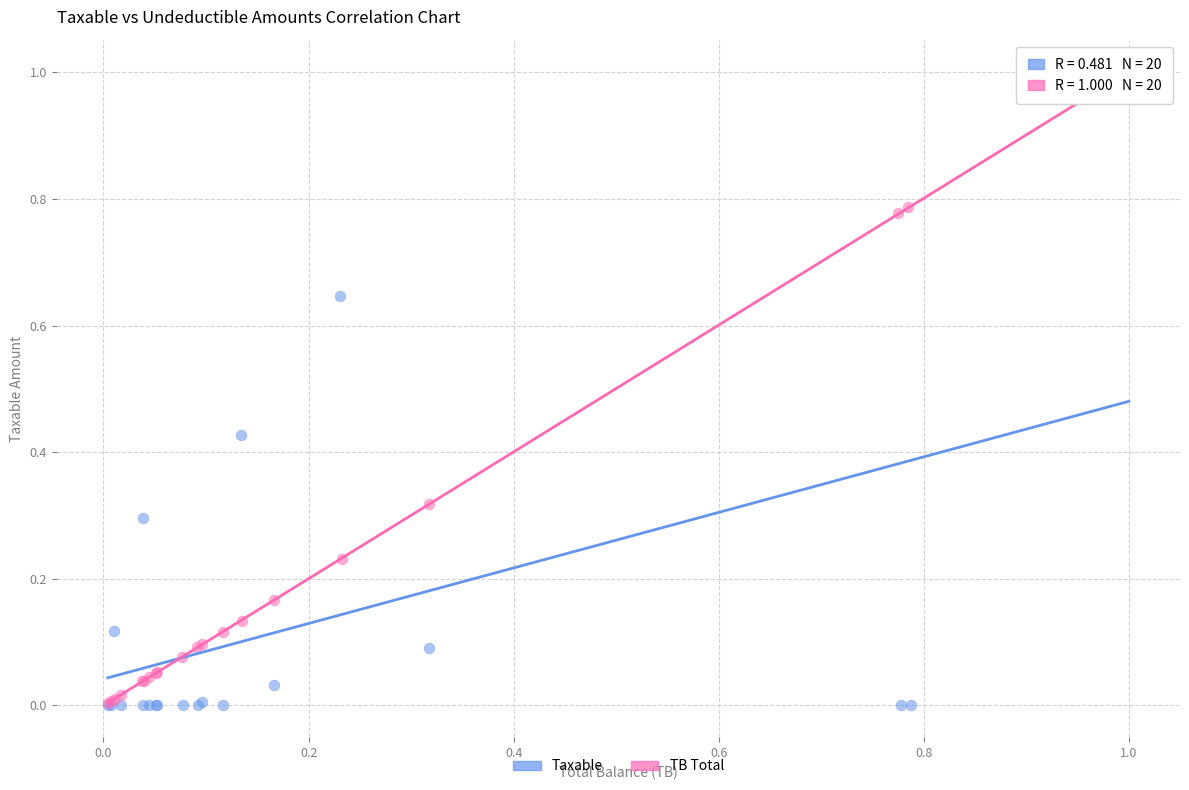

What are all the series names shown in the legend?

Taxable, TB Total